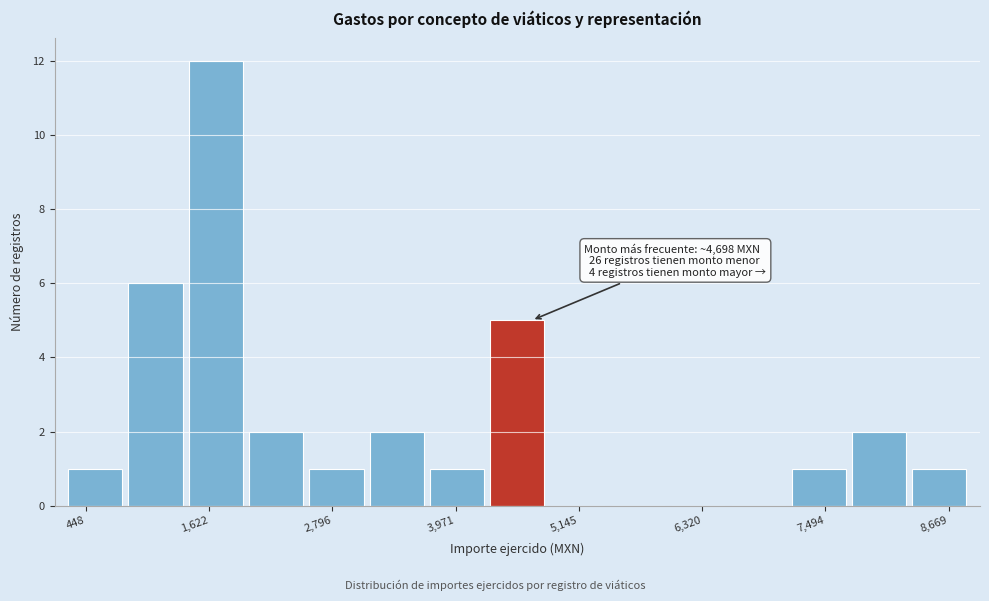

Read against the x-axis, roughly where is the centre of the tallest bar?

1600